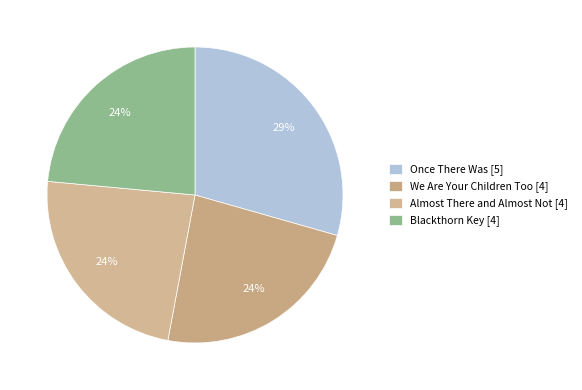

To the nearest percent, what percentage of the pie is Once There Was?

29%